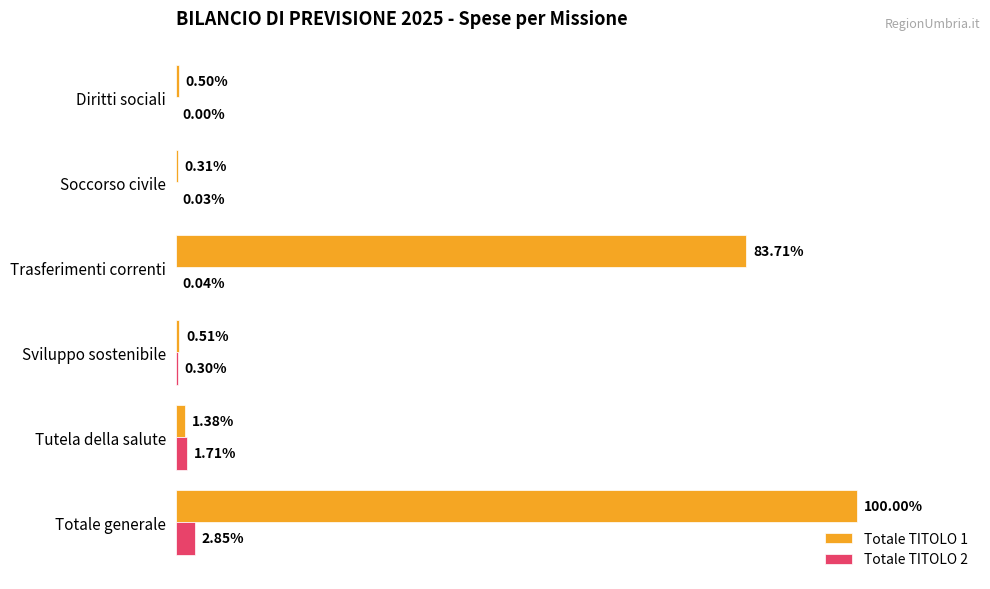

What are all the series names shown in the legend?

Totale TITOLO 1, Totale TITOLO 2